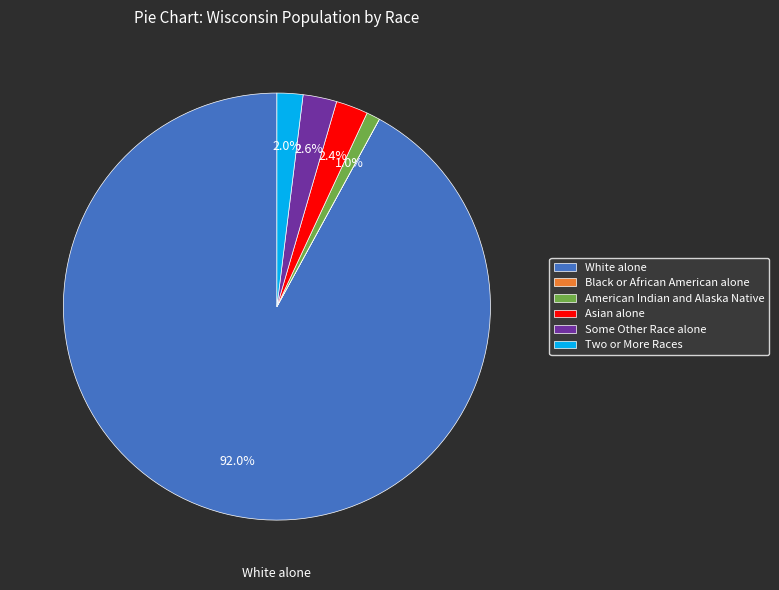

Is the sum of Two or More Races and White alone greater than half?

Yes